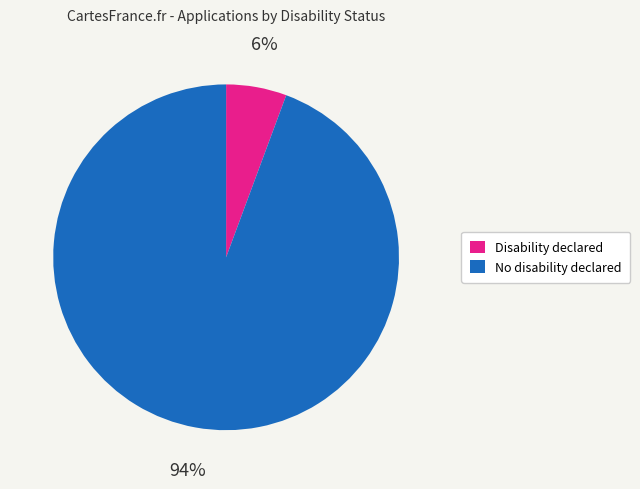

Which category has the biggest portion of the pie?

No disability declared